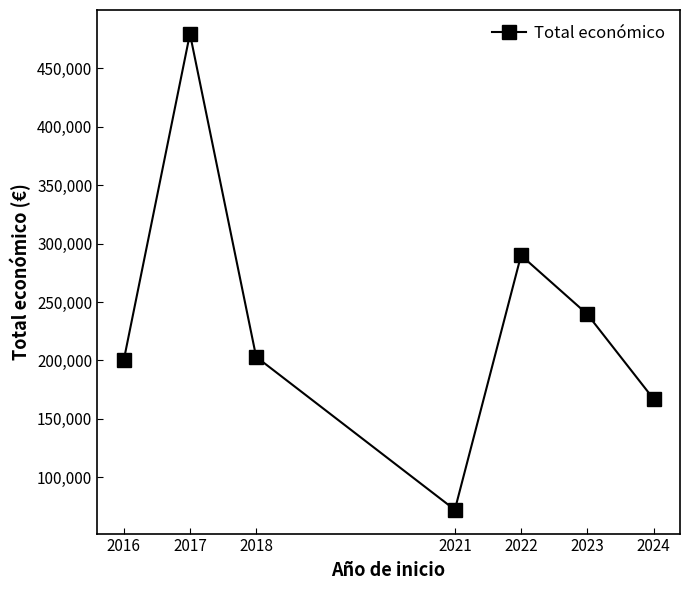

How many data points are less than 203028?

3